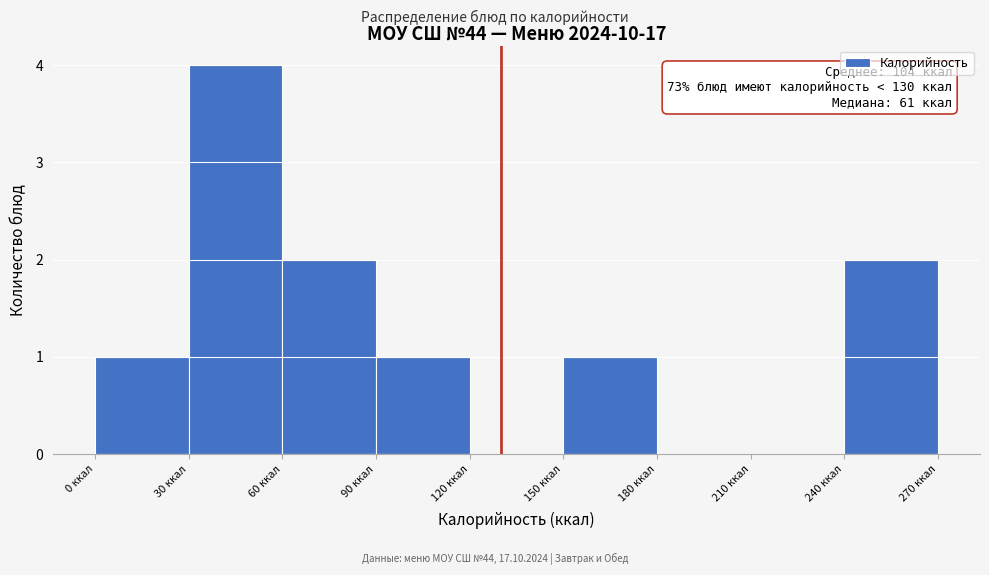

Which range on the x-axis has the tallest bar?

30 to 60